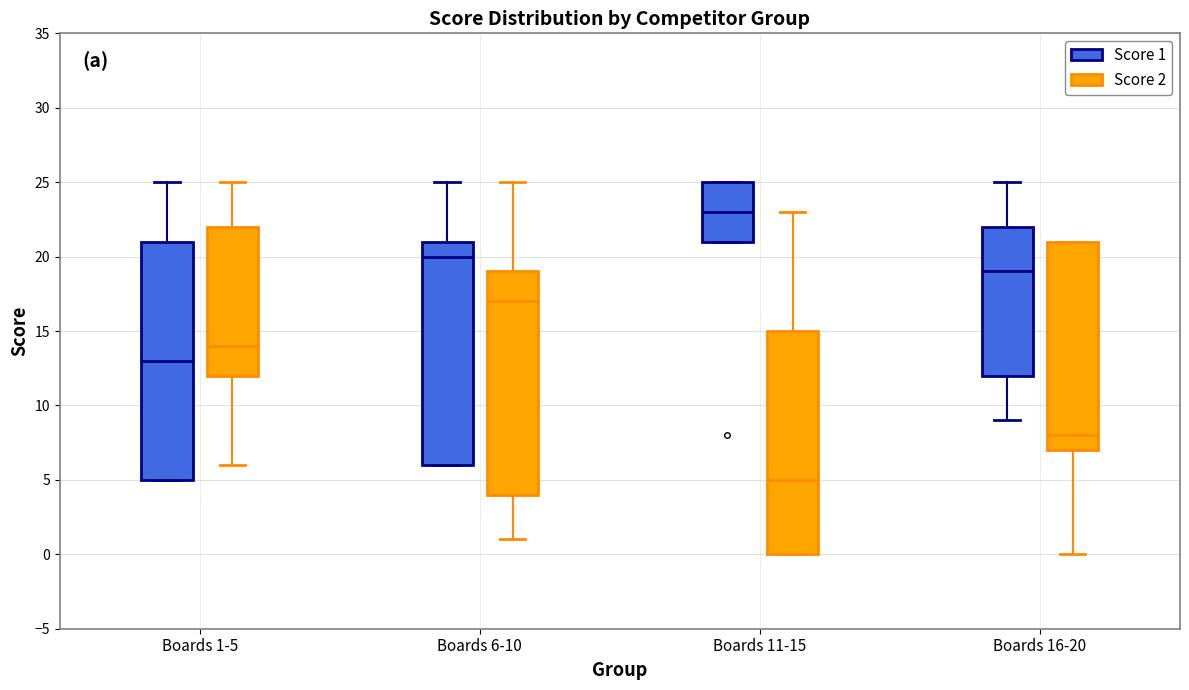

Reading left to right, read every box against the y-axis: the position of its median line, the range the box covers, and the ends of its whiskers. The values are not printed on the chart, so give them approximately, as read against the axis.

Boards 1-5 (Score 1): median 13, box 5 to 21, whiskers 5 to 25
Boards 1-5 (Score 2): median 14, box 12 to 22, whiskers 6 to 25
Boards 6-10 (Score 1): median 20, box 6 to 21, whiskers 6 to 25
Boards 6-10 (Score 2): median 17, box 4 to 19, whiskers 1 to 25
Boards 11-15 (Score 1): median 23, box 21 to 25, whiskers 21 to 25
Boards 11-15 (Score 2): median 5, box 0 to 15, whiskers 0 to 23
Boards 16-20 (Score 1): median 19, box 12 to 22, whiskers 9 to 25
Boards 16-20 (Score 2): median 8, box 7 to 21, whiskers 0 to 21